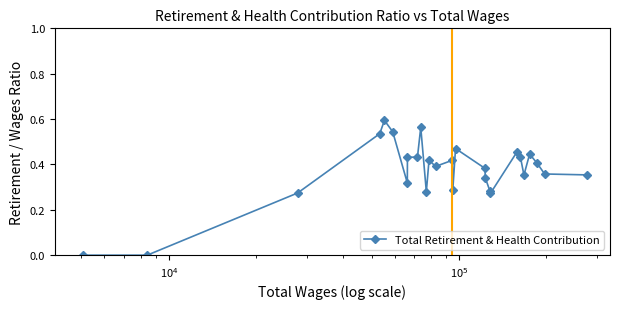

True or false: the data has more than 0 interior local peaks.

True